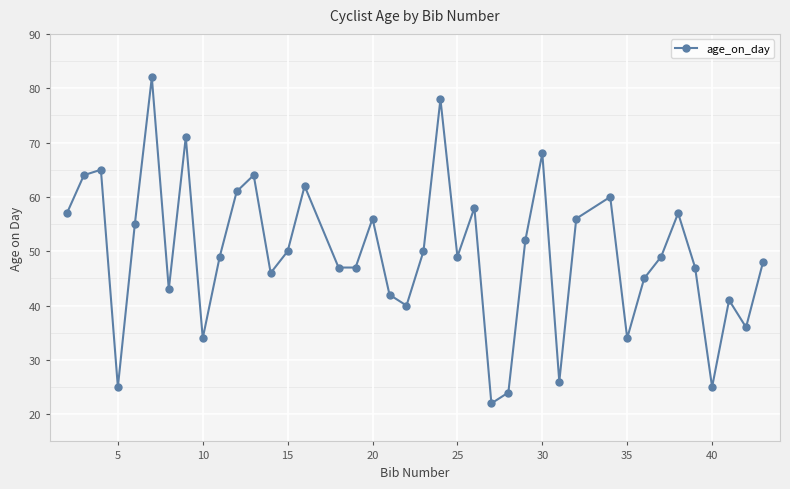

What is the value of the 21st point from the left?

50